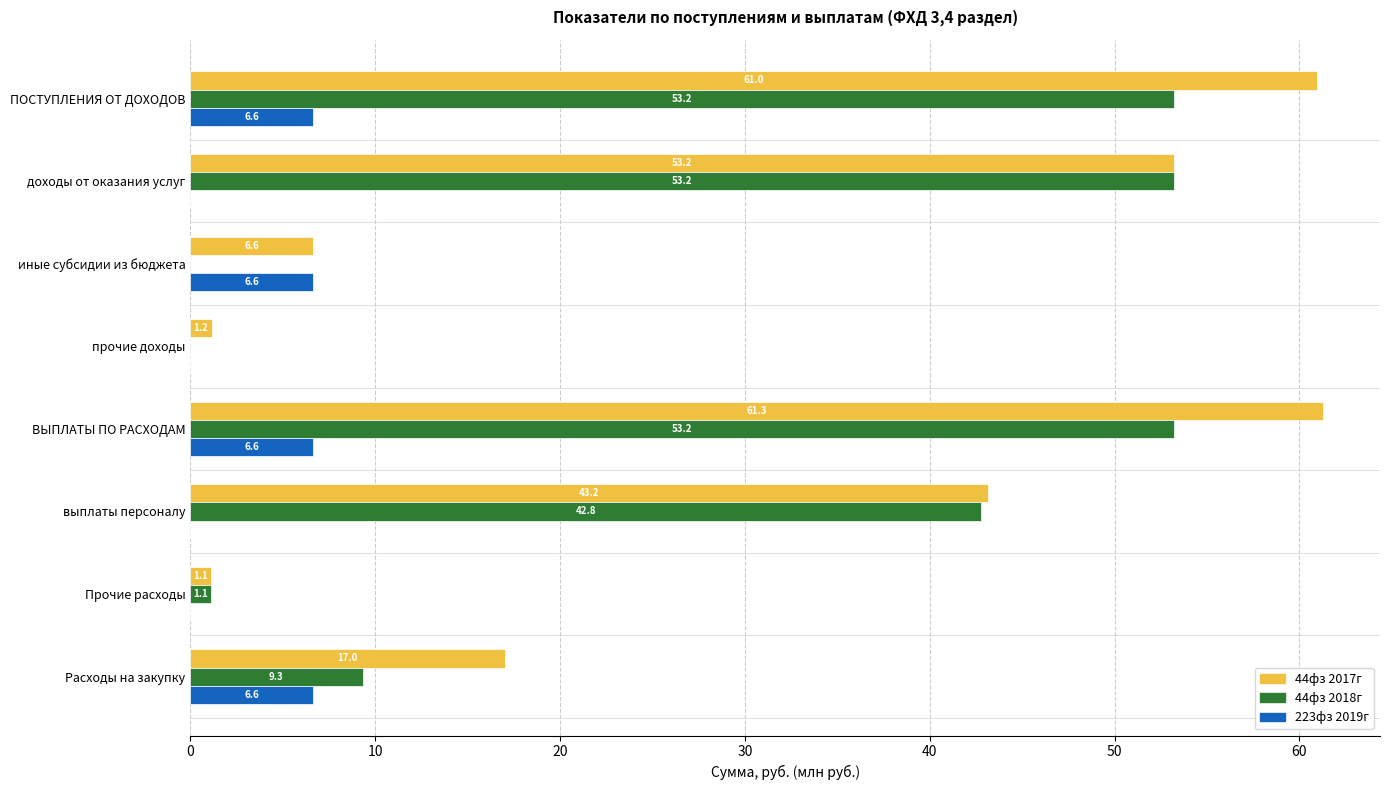

At which category does the chart reach its peak across all series?

ВЫПЛАТЫ ПО РАСХОДАМ